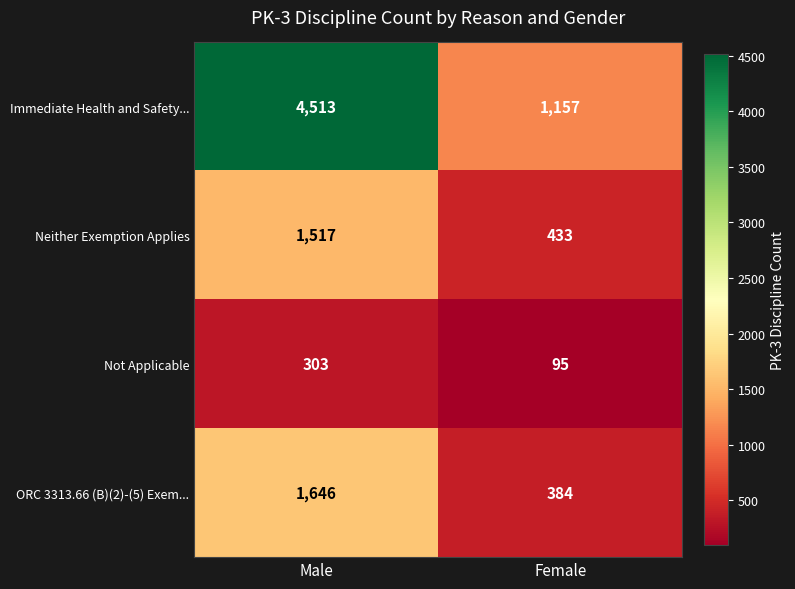

Which series changed the most between Male and Female?

Immediate Health and Safety...